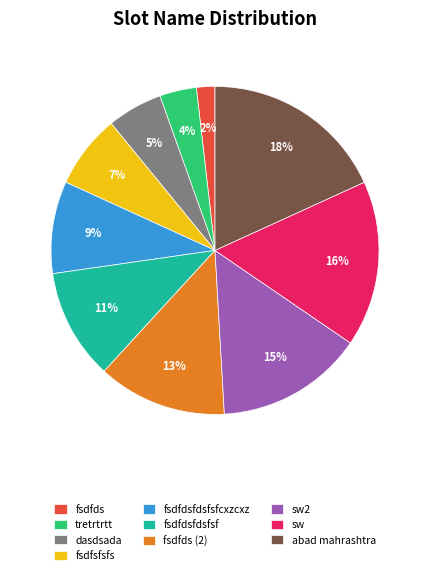

Which category has the biggest portion of the pie?

abad mahrashtra